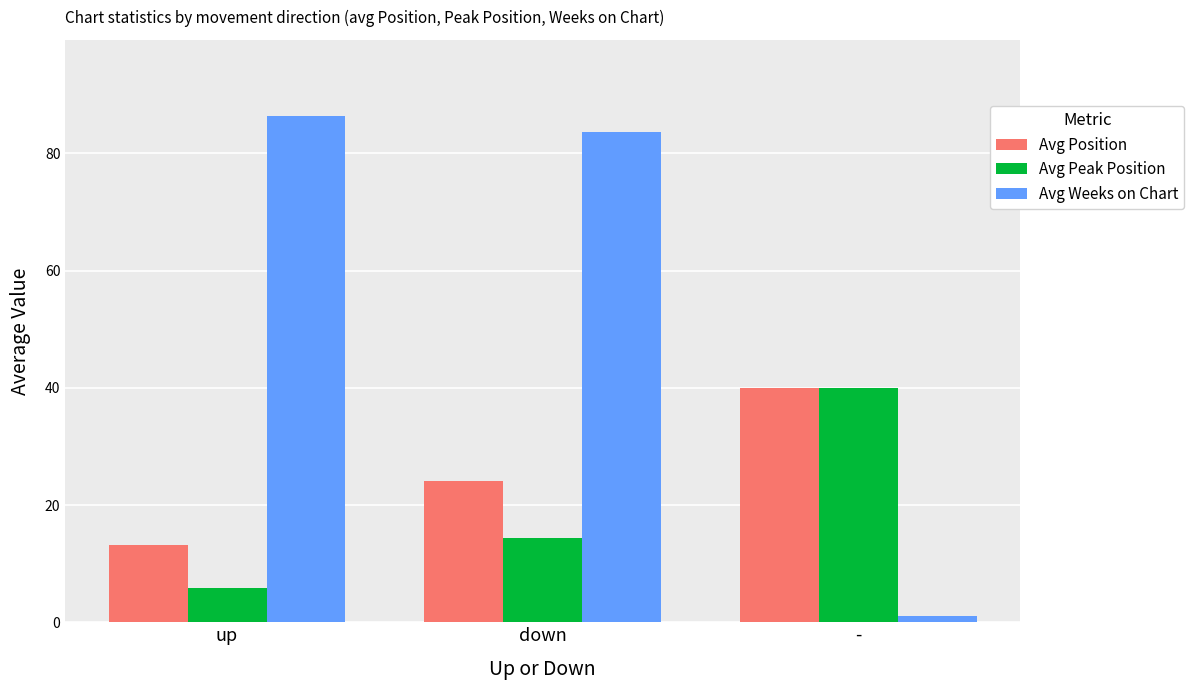

How many values in the Avg Position series are below 24?

1